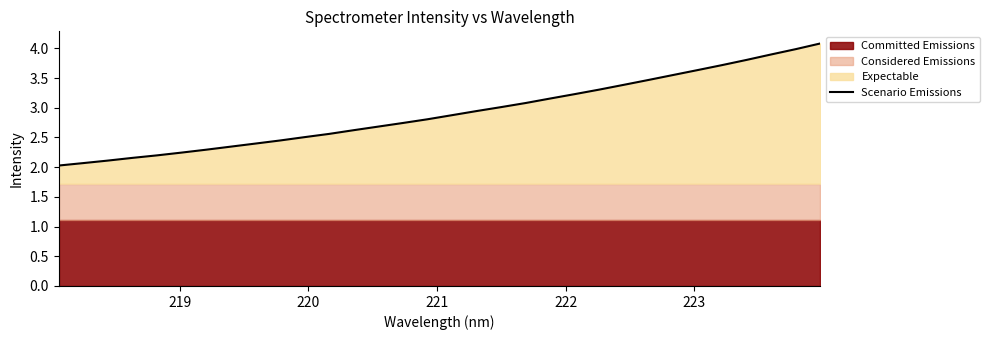

What is the highest value of the Scenario Emissions series?

4.1